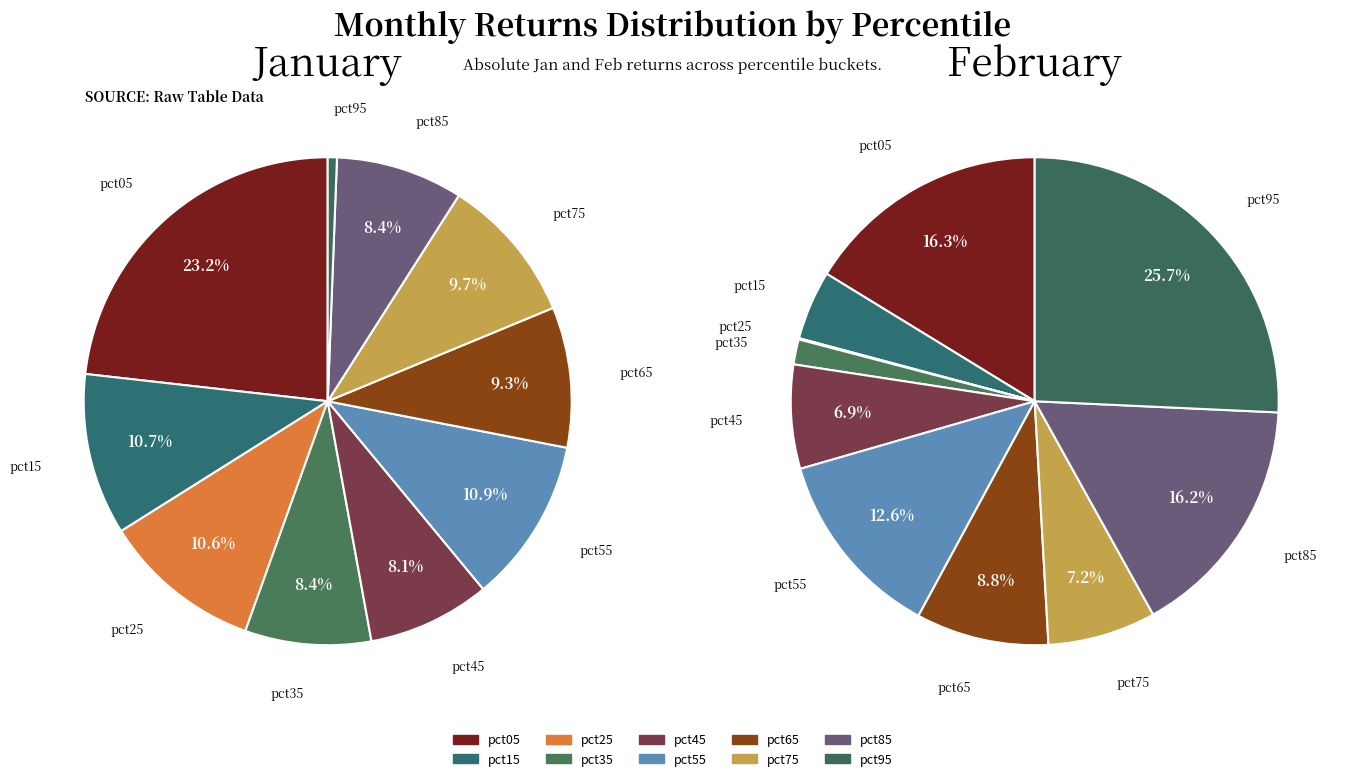

Is there a majority slice in this chart?

No